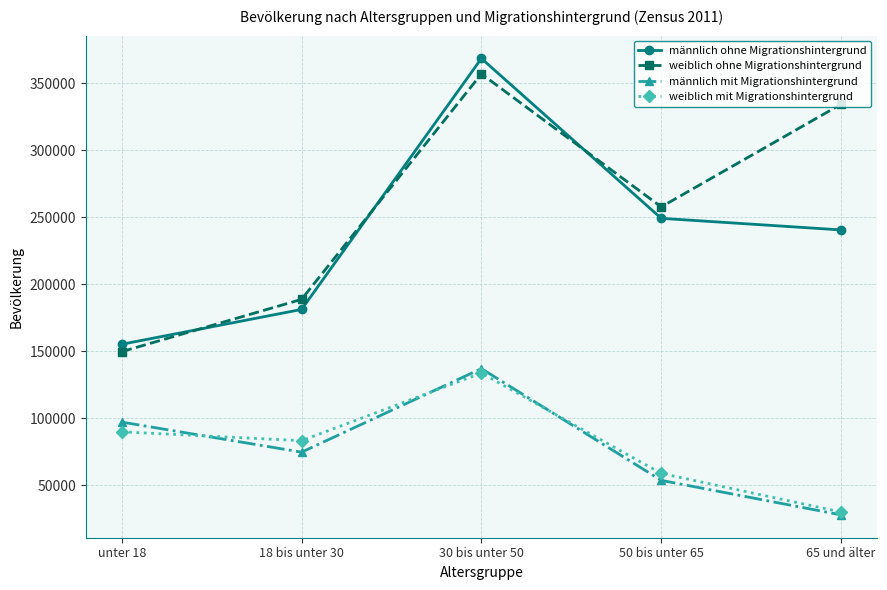

True or false: weiblich mit Migrationshintergrund and weiblich ohne Migrationshintergrund cross at least once.

False